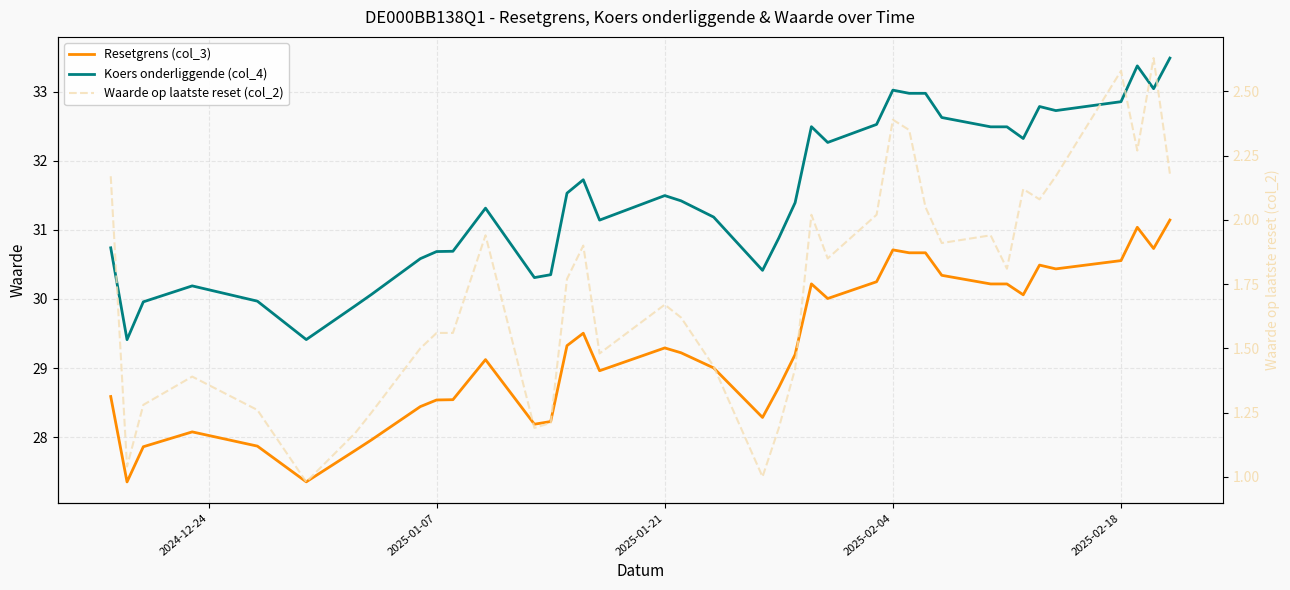

What are all the series names shown in the legend?

Resetgrens (col_3), Koers onderliggende (col_4), Waarde op laatste reset (col_2)